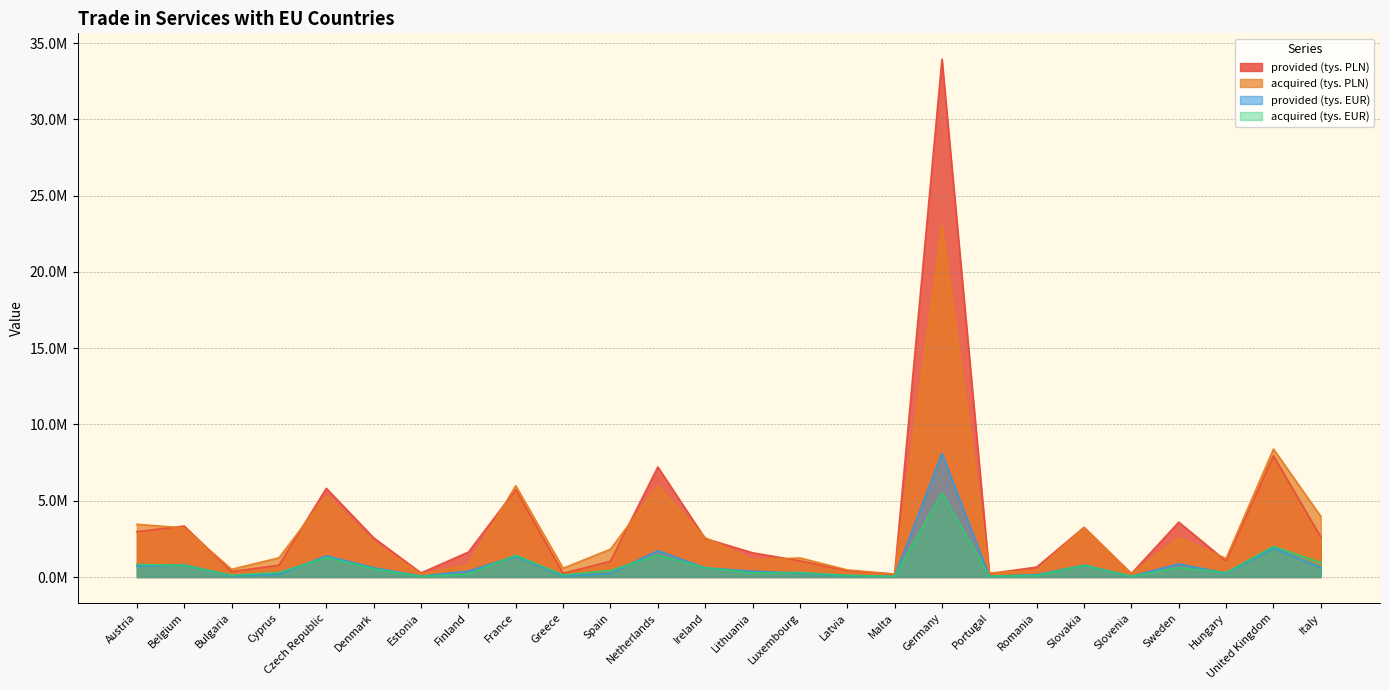

What is the value of the provided (tys. EUR) point at the 26th from the left?

626721.0